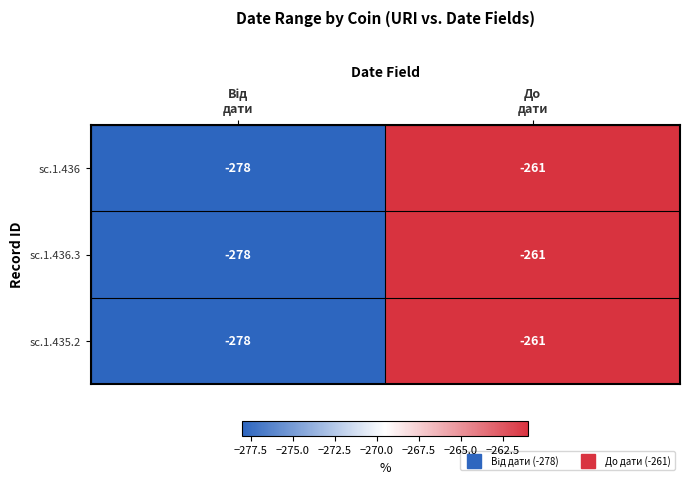

What is the difference between the maximum and minimum values in the sc.1.436.3 series?

17